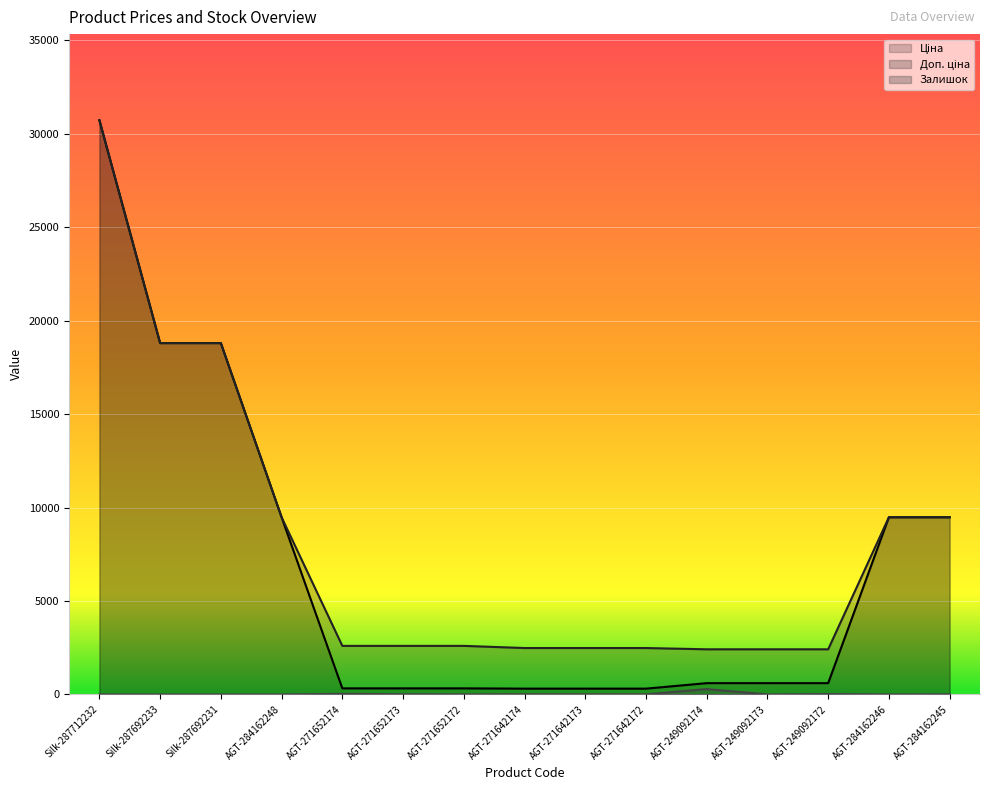

What is the difference between the second highest and second lowest values in the Залишок series?

33.0